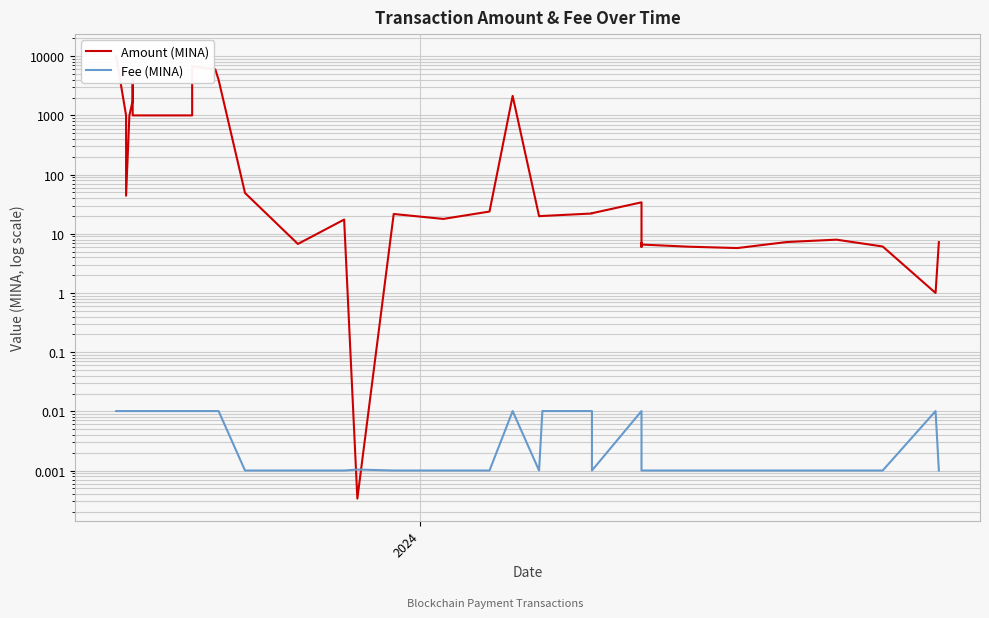

How many lines are shown in the chart?

2